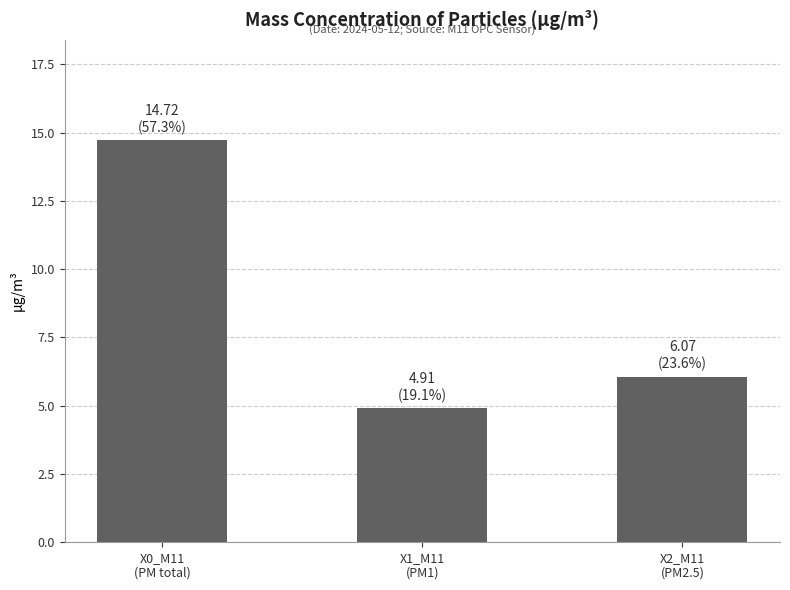

How many values are below 6?

1